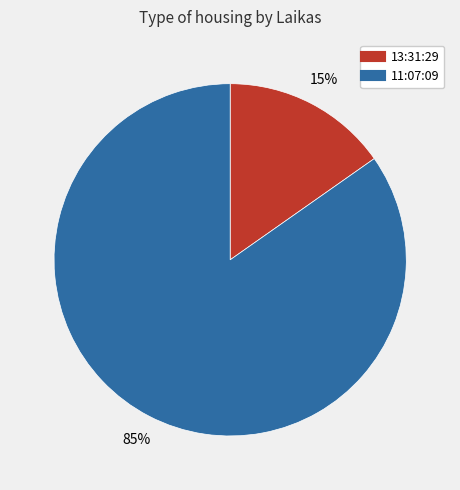

How many segments does this pie chart have?

2